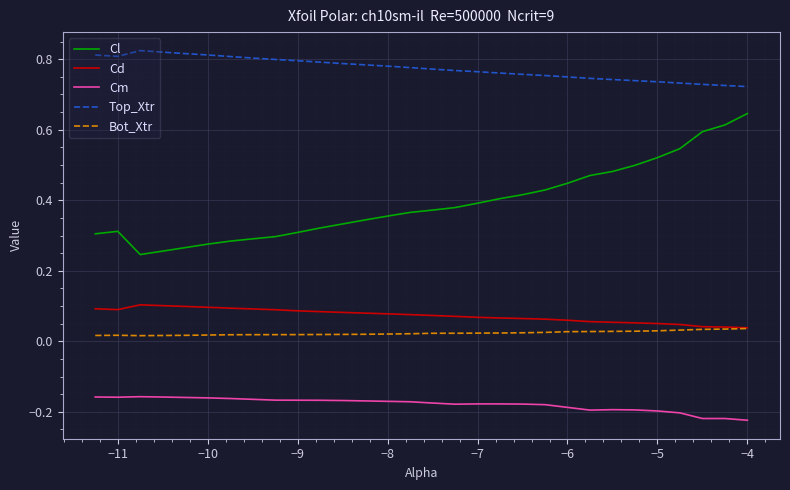

Which series has the widest spread of values?

Cl